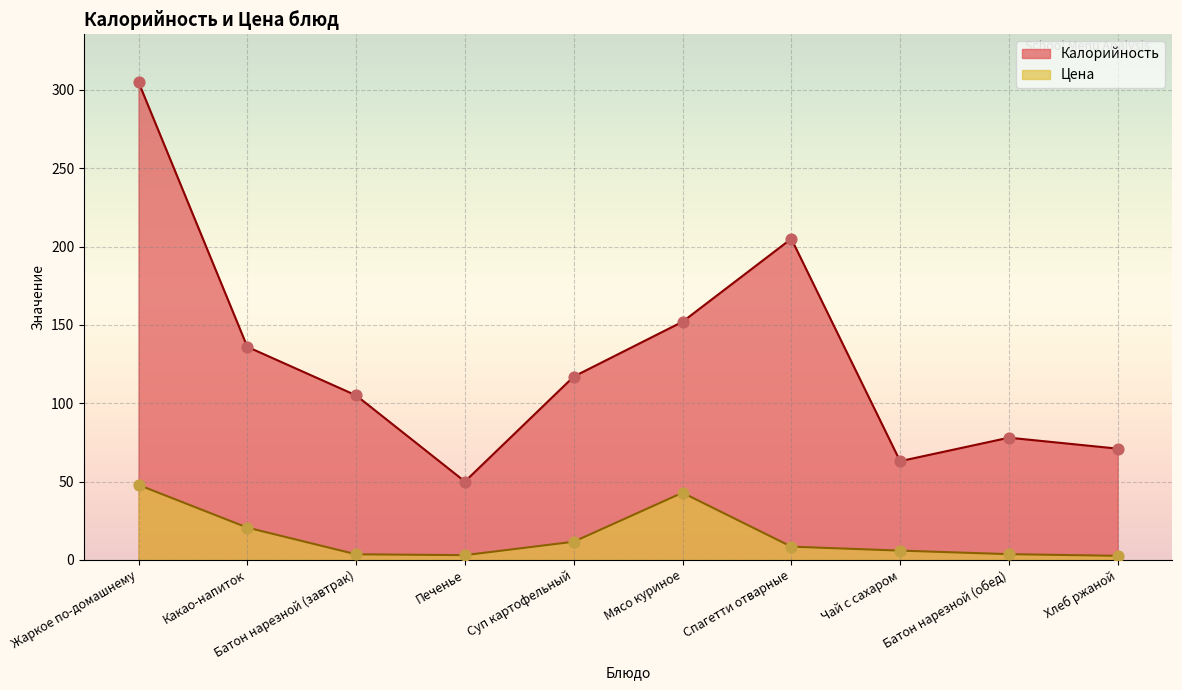

At how many categories does at least one series exceed 244?

1